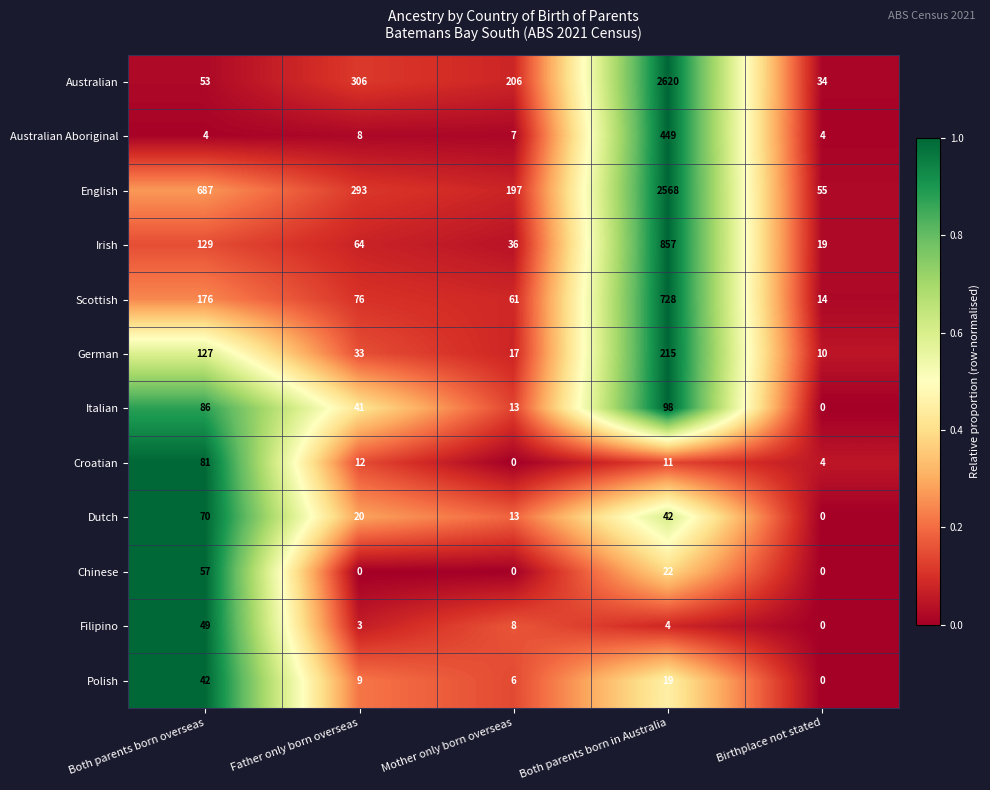

What is the difference between the maximum and minimum values in the German series?

205